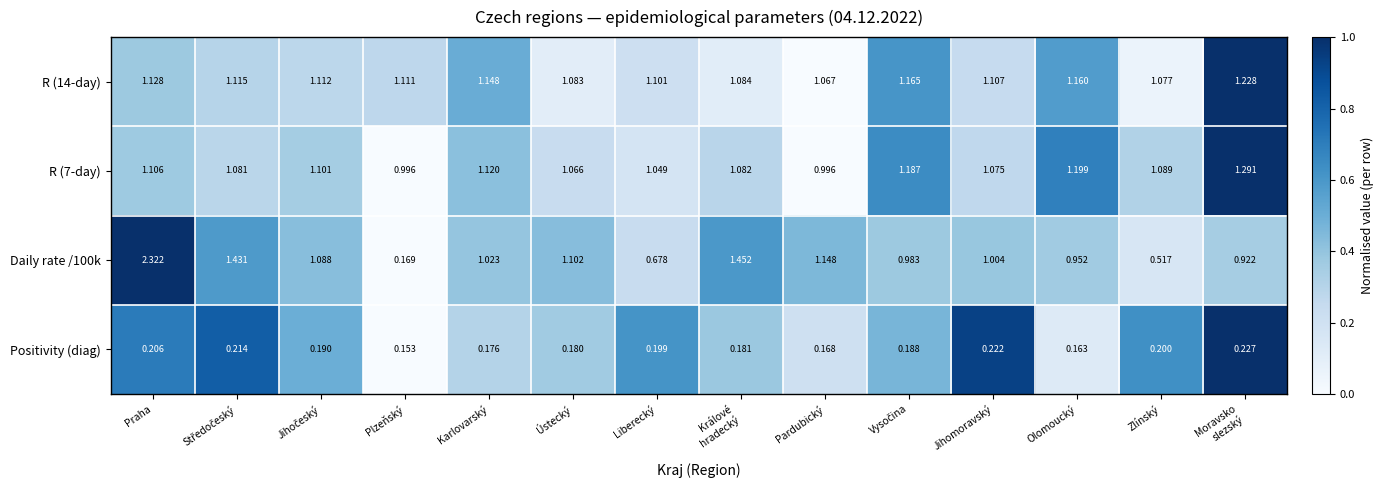

At which label does R (14-day) reach its minimum?

Pardubický